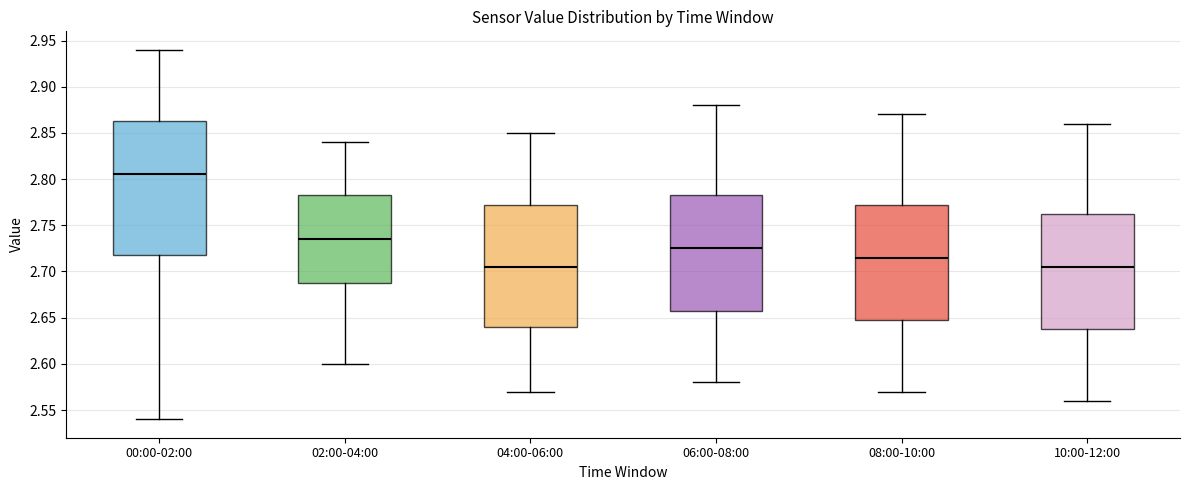

Reading left to right, transcribe this box plot: for each box, give where its median line is, the range the box spans, and where its two whiskers end, as read against the y-axis. The values are not printed on the chart, so give them approximately, as read against the axis.

00:00-02:00: median 2.805, box 2.720 to 2.865, whiskers 2.540 to 2.940
02:00-04:00: median 2.735, box 2.690 to 2.785, whiskers 2.600 to 2.840
04:00-06:00: median 2.705, box 2.640 to 2.775, whiskers 2.570 to 2.850
06:00-08:00: median 2.725, box 2.660 to 2.785, whiskers 2.580 to 2.880
08:00-10:00: median 2.715, box 2.650 to 2.775, whiskers 2.570 to 2.870
10:00-12:00: median 2.705, box 2.640 to 2.765, whiskers 2.560 to 2.860